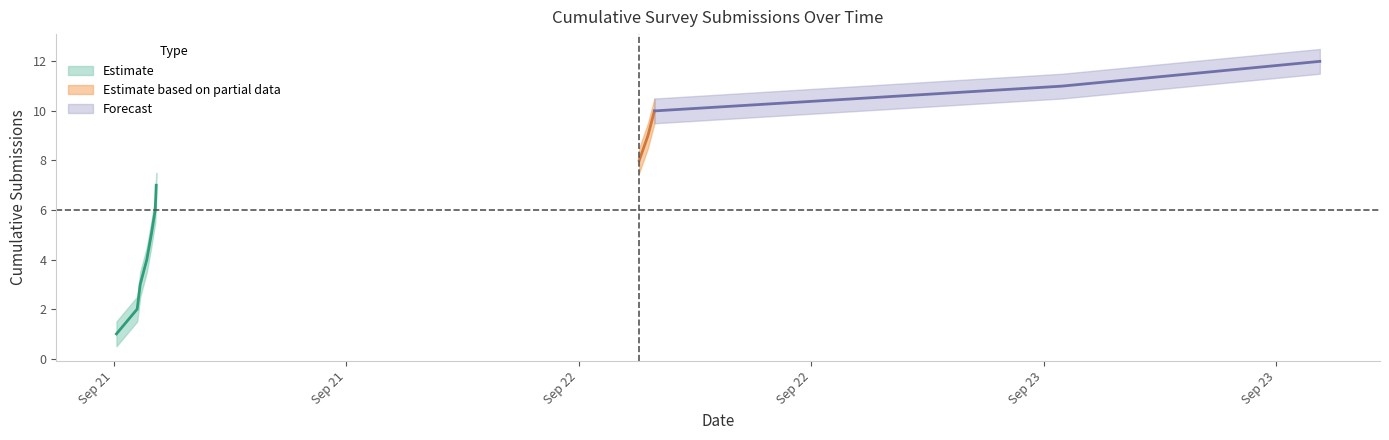

True or false: cumulative_count and lower_band cross at least once.

False